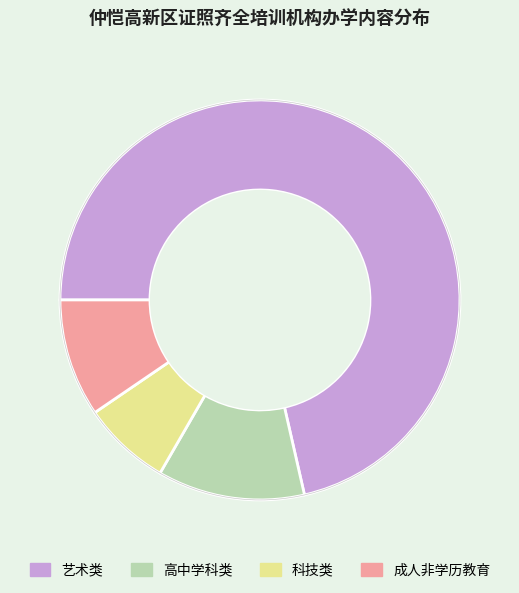

Approximately how many times larger is the value at 成人非学历教育 compared to 科技类?

1.3